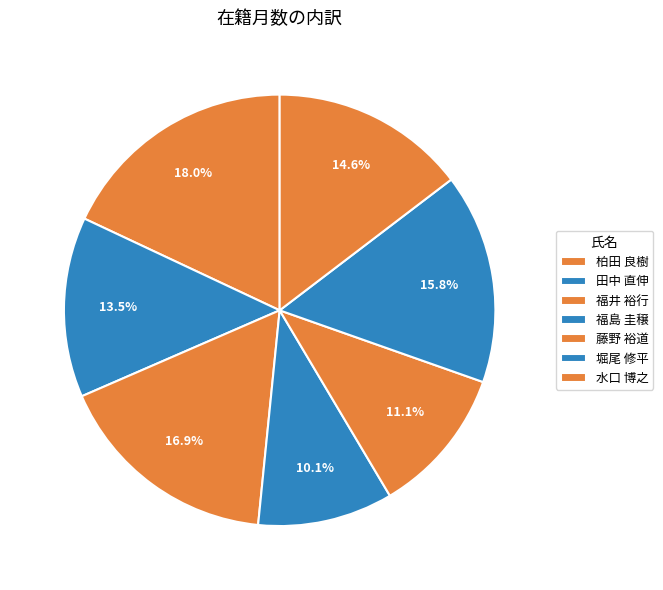

To the nearest percent, what is the average slice percentage?

14%